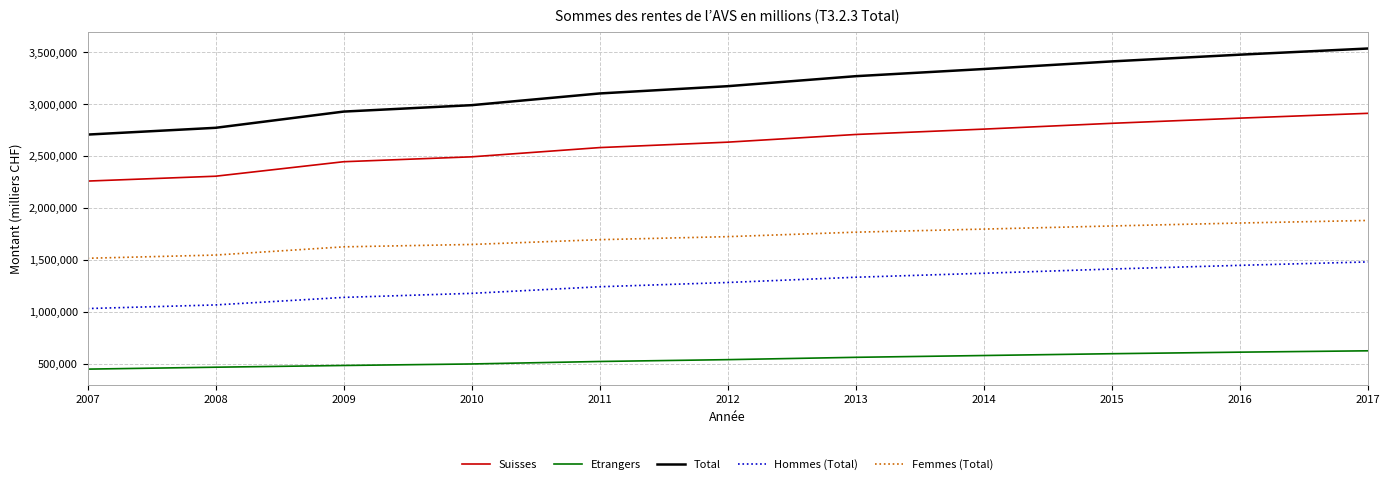

List the series in order of their peak value, lowest first.

Etrangers, Hommes (Total), Femmes (Total), Suisses, Total